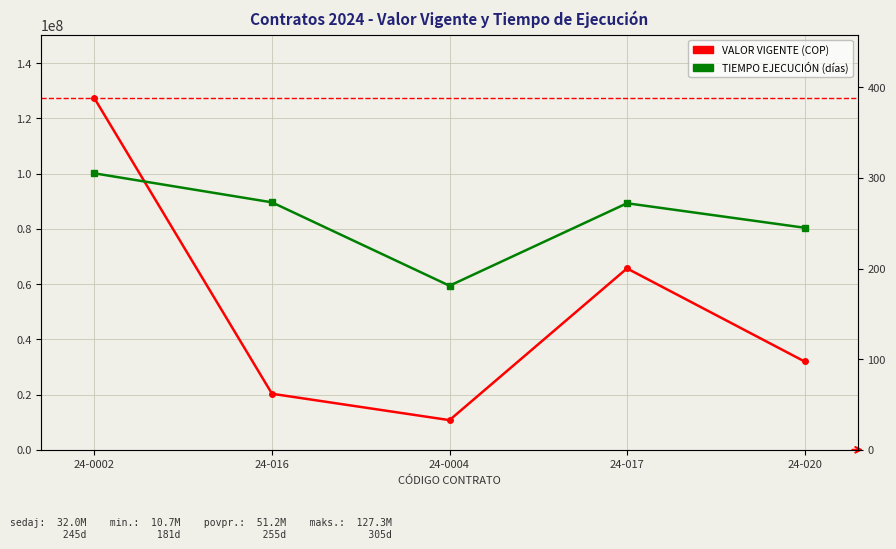

How many lines are shown in the chart?

2